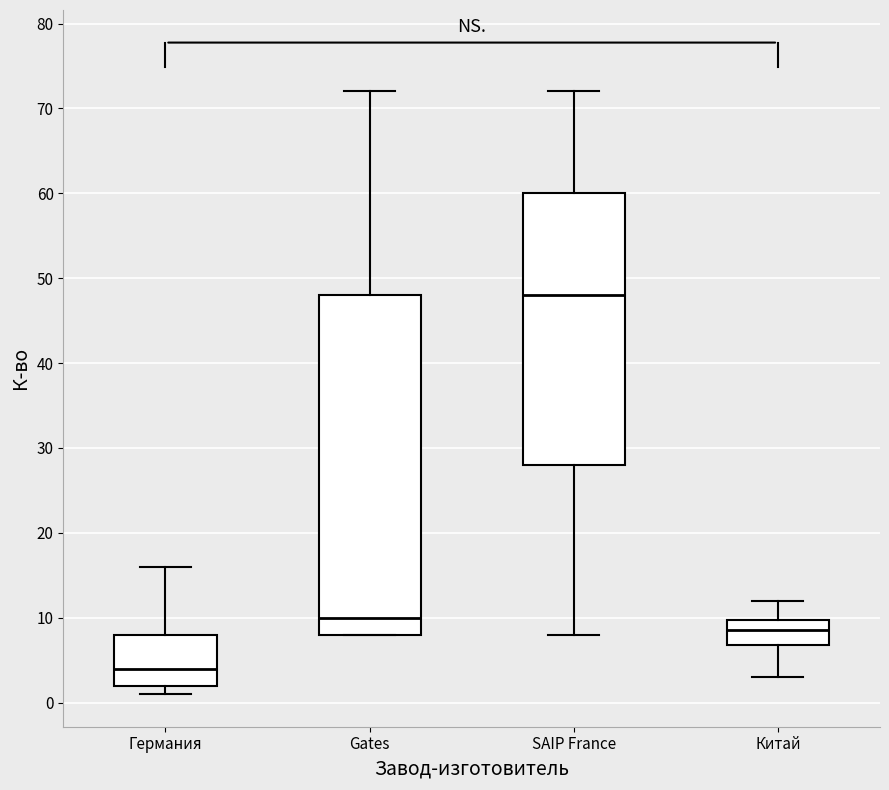

Where is the lower edge of the box for Китай on the y-axis? The values are not printed on the chart, so give them approximately, as read against the axis.

7